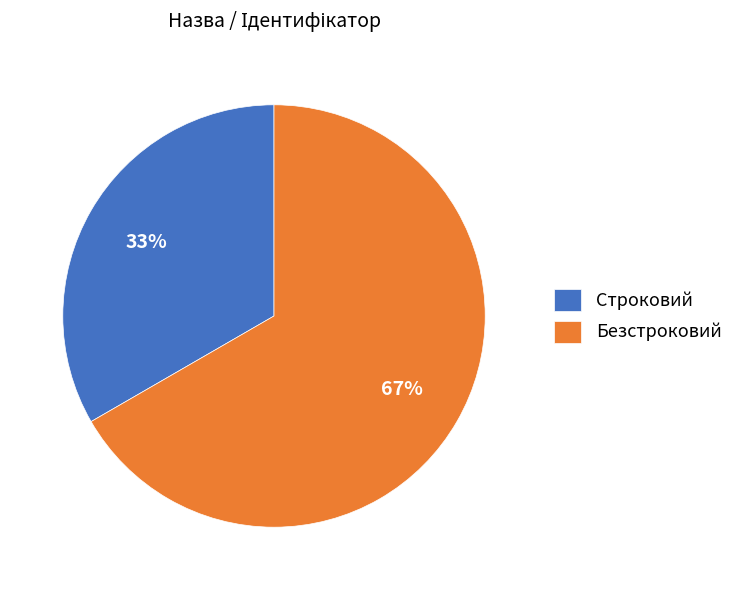

To the nearest percent, what is the average slice percentage?

50%